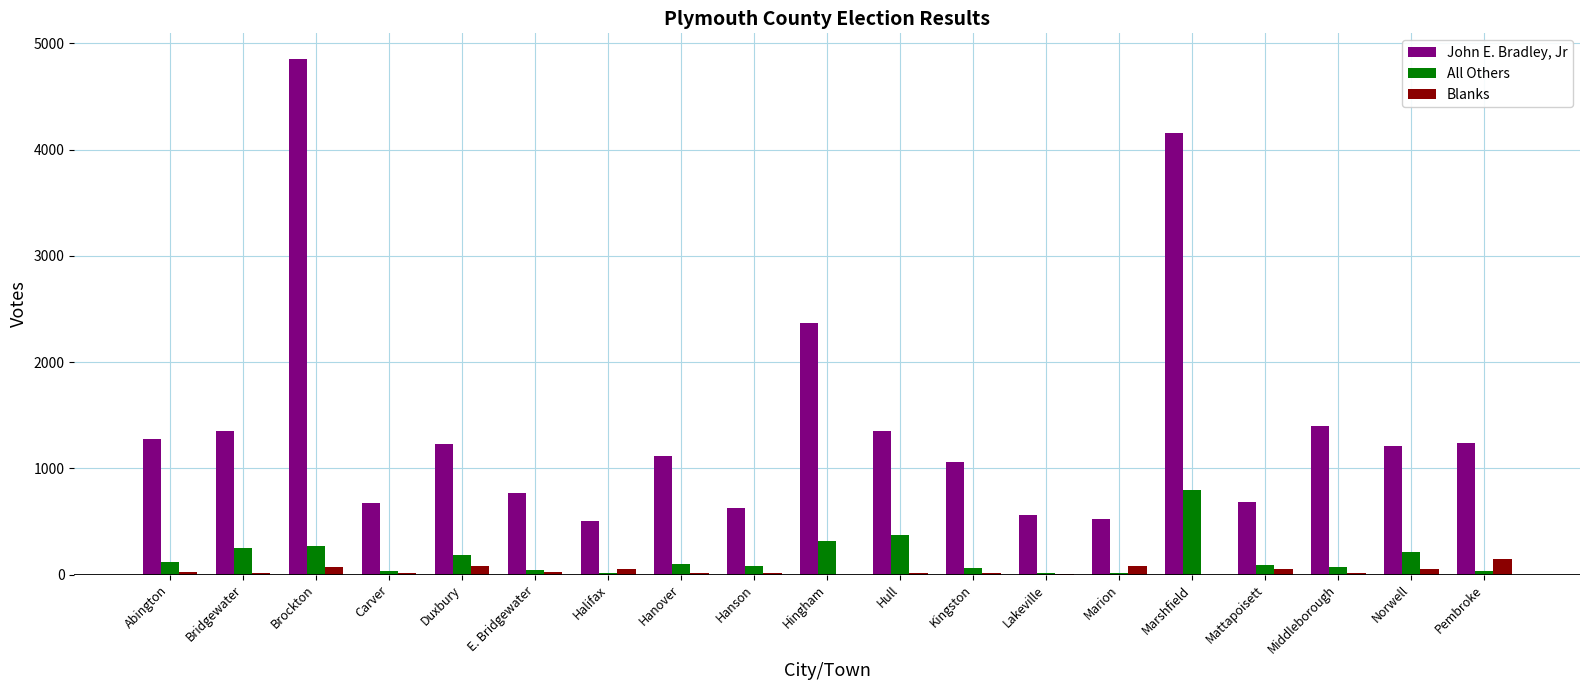

Which series has the largest total across all categories?

John E. Bradley, Jr